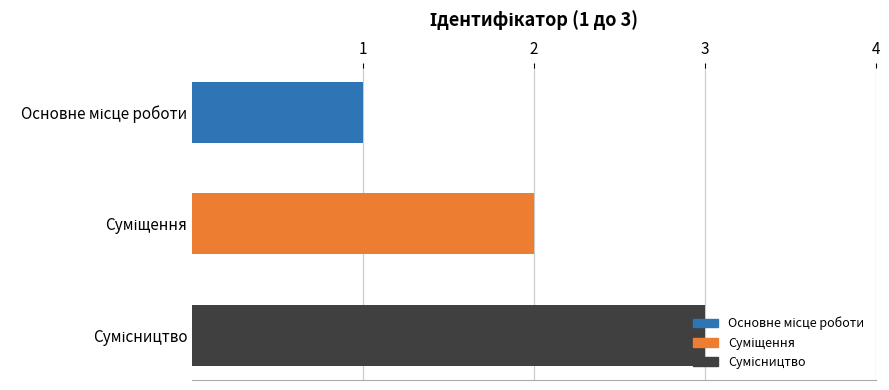

What is the sum of all values?

6